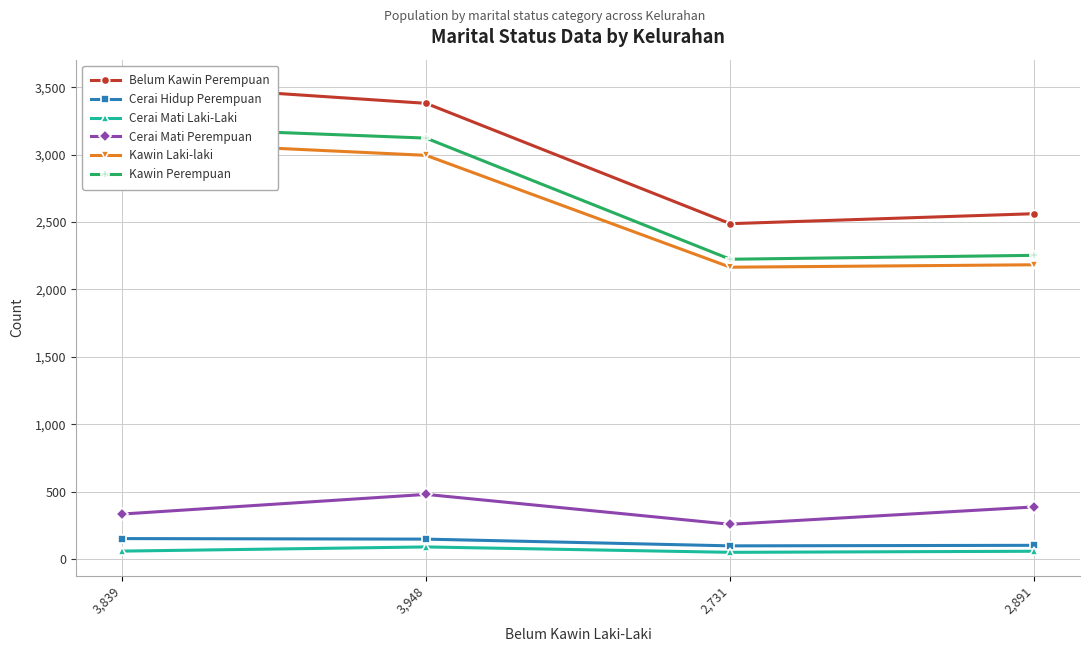

In Cerai Hidup Perempuan, how many points are lower than both neighbors (excluding endpoints)?

1